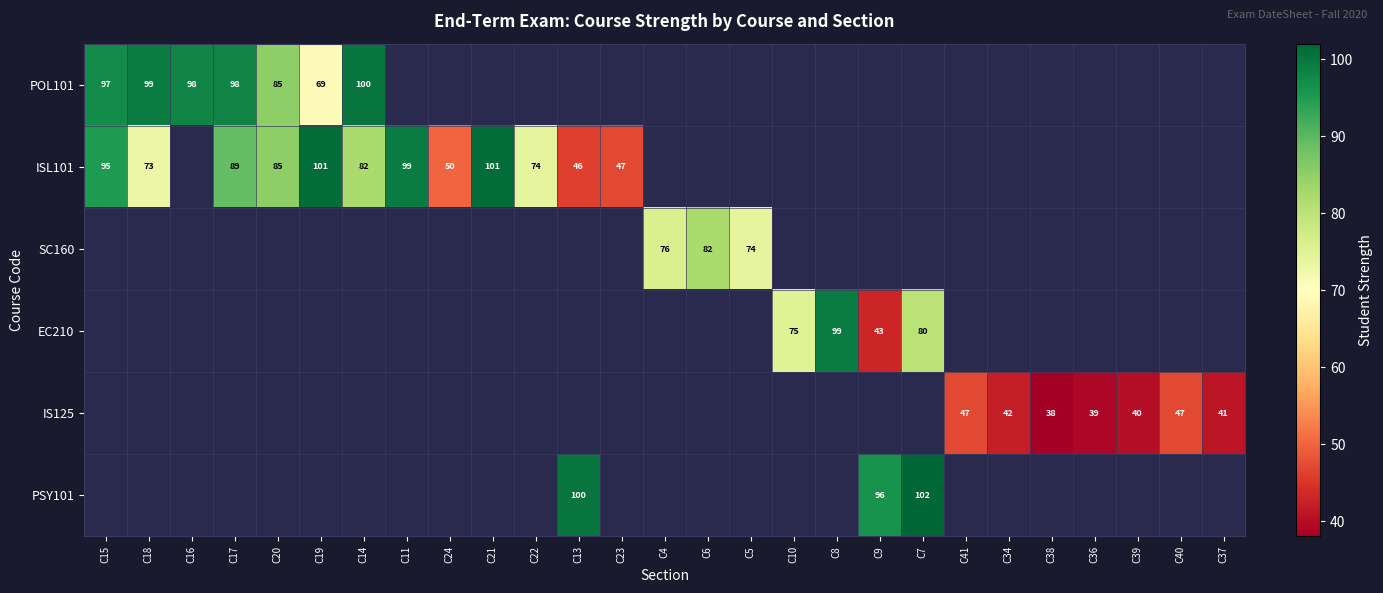

Which label corresponds to the largest value in the chart?

C7